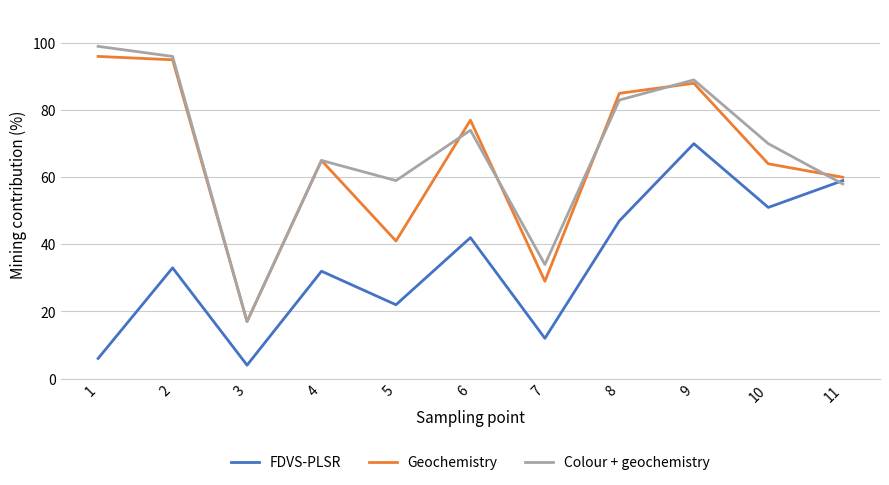

At 10, list the series in order from largest to smallest.

Colour + geochemistry, Geochemistry, FDVS-PLSR